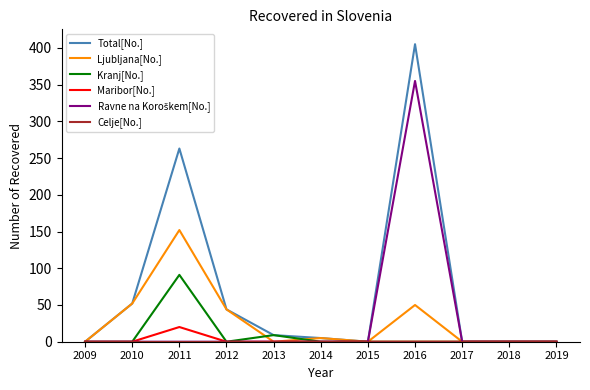

How many lines are shown in the chart?

6